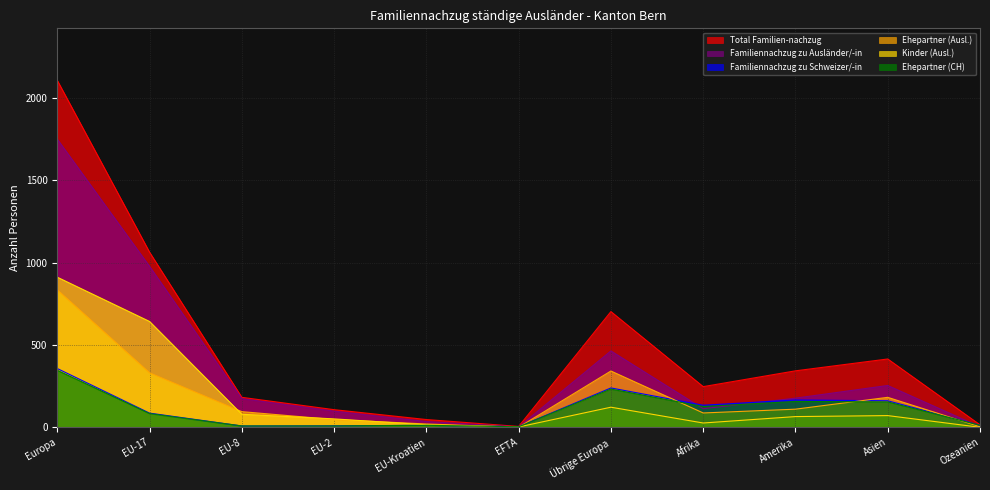

How many series are shown in this chart?

6